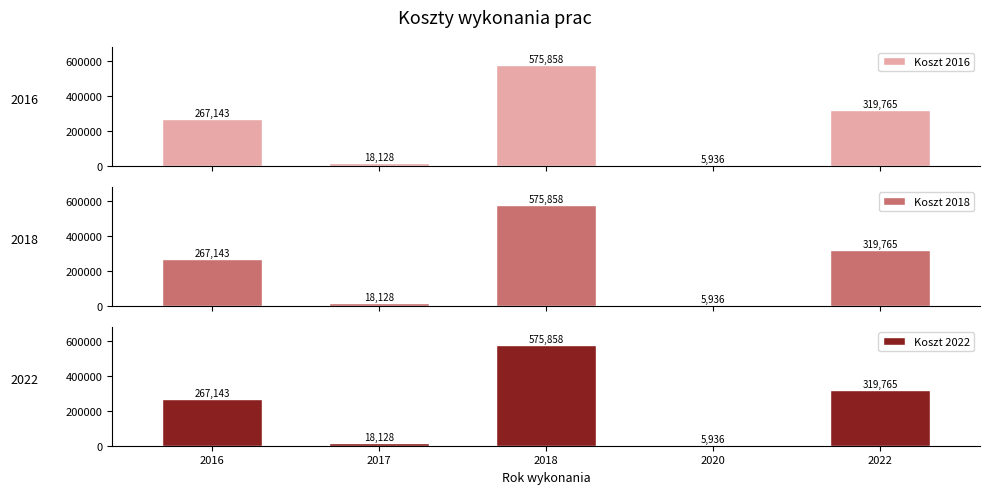

Reading left to right, list all the values displayed in this chart.

Koszt 2016: 267143	18128	575858	5936	319765
Koszt 2018: 267143	18128	575858	5936	319765
Koszt 2022: 267143	18128	575858	5936	319765